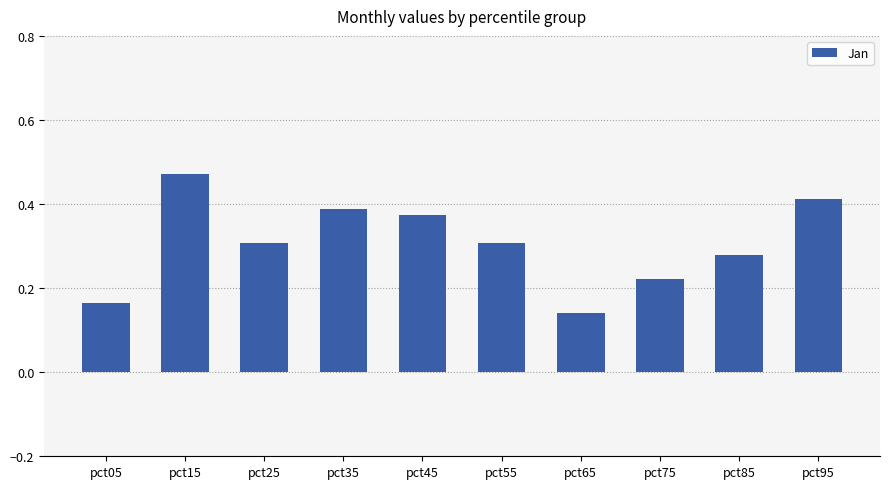

At which label is the value closest to 0?

pct65